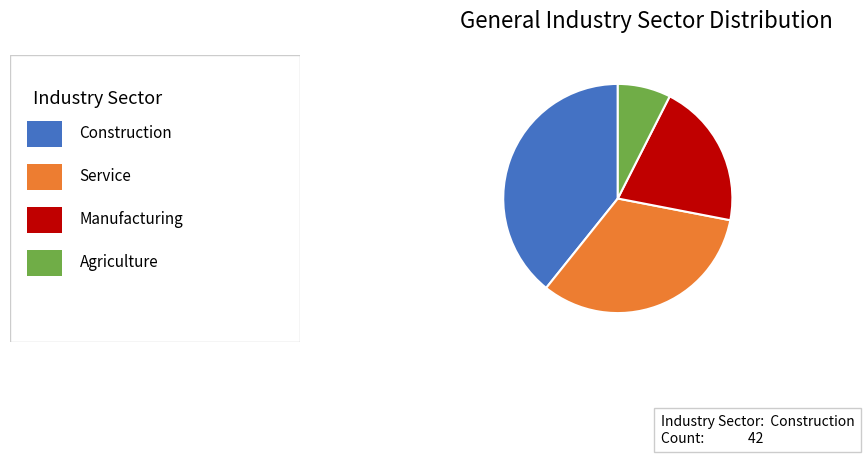

Does any single category account for the majority?

No